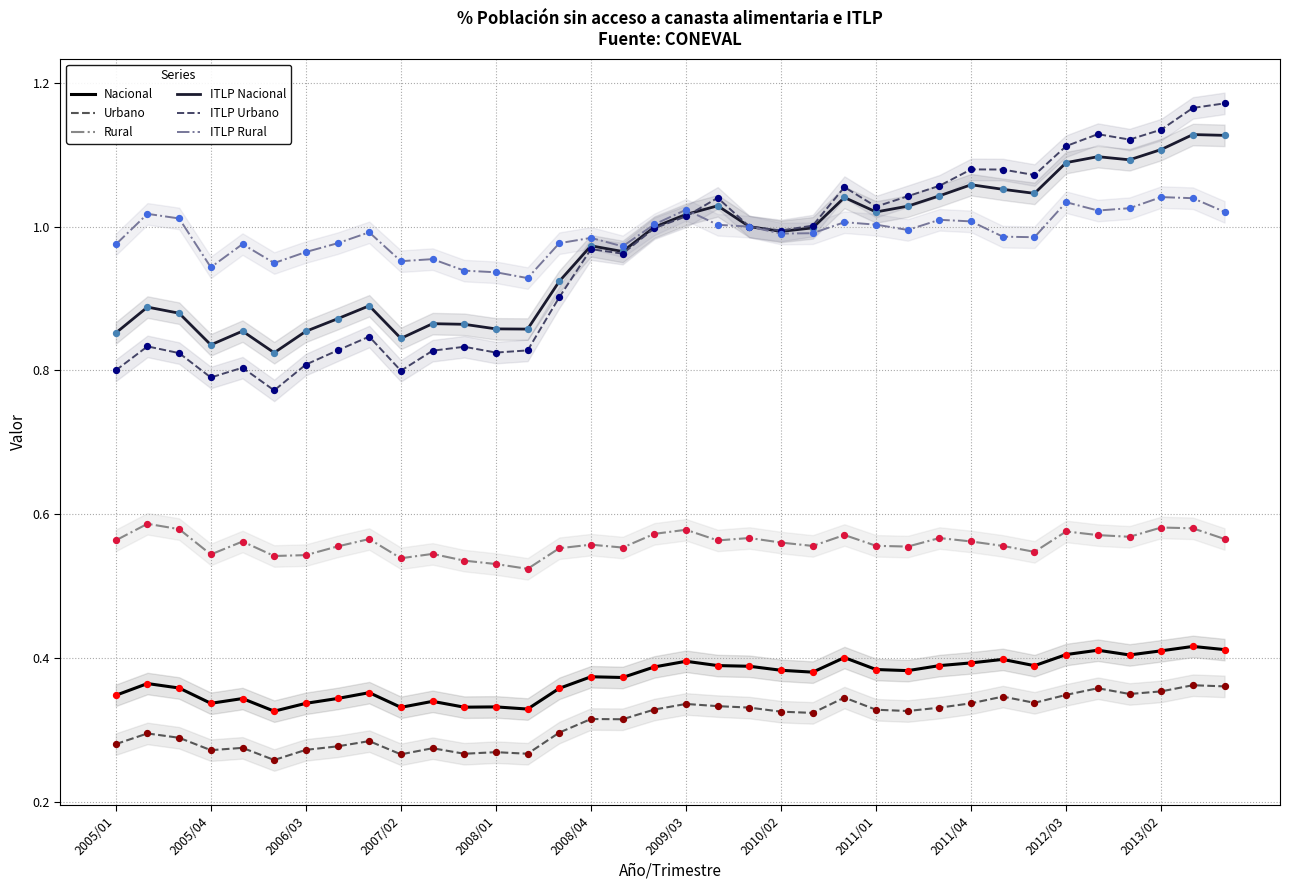

What are all the series names shown in the legend?

Nacional, Urbano, Rural, ITLP Nacional, ITLP Urbano, ITLP Rural